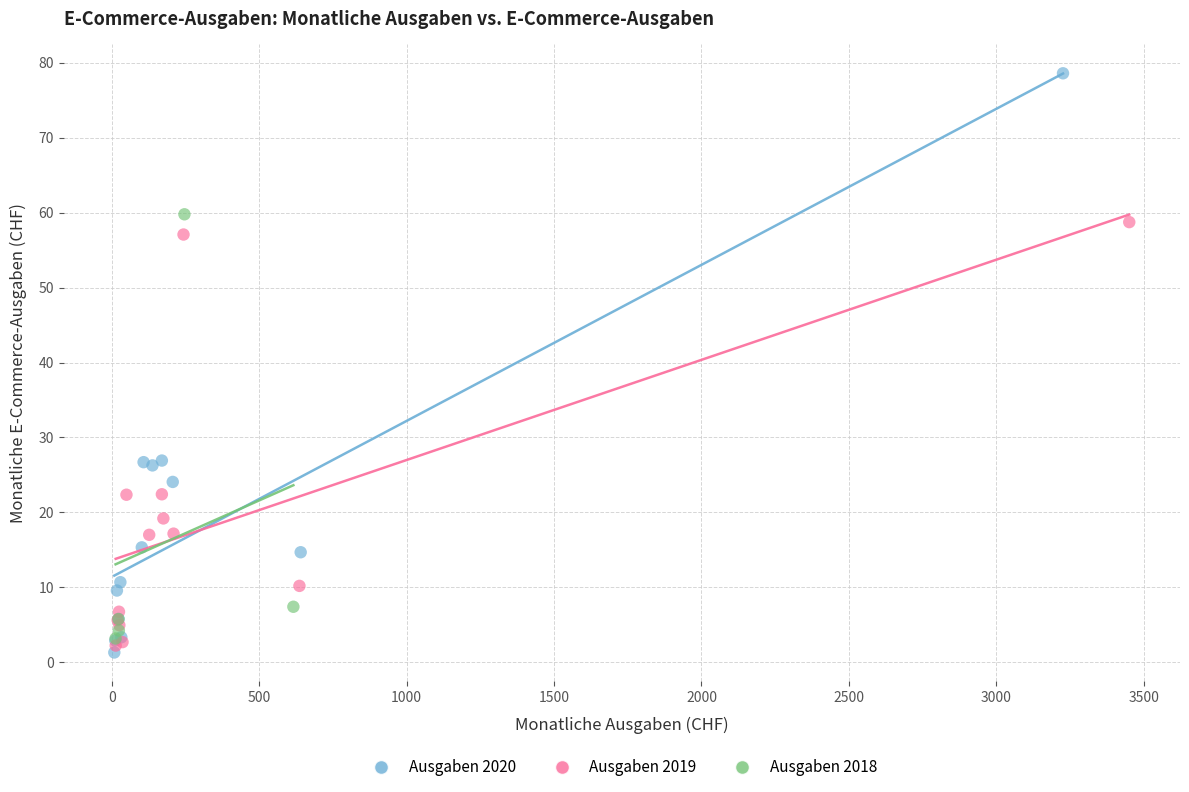

What are all the series names shown in the legend?

Ausgaben 2020, Ausgaben 2019, Ausgaben 2018